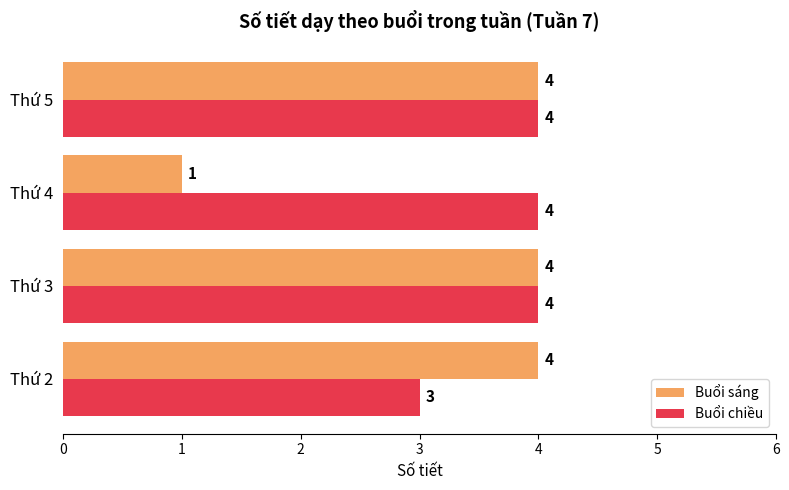

How many data points does each series have?

4